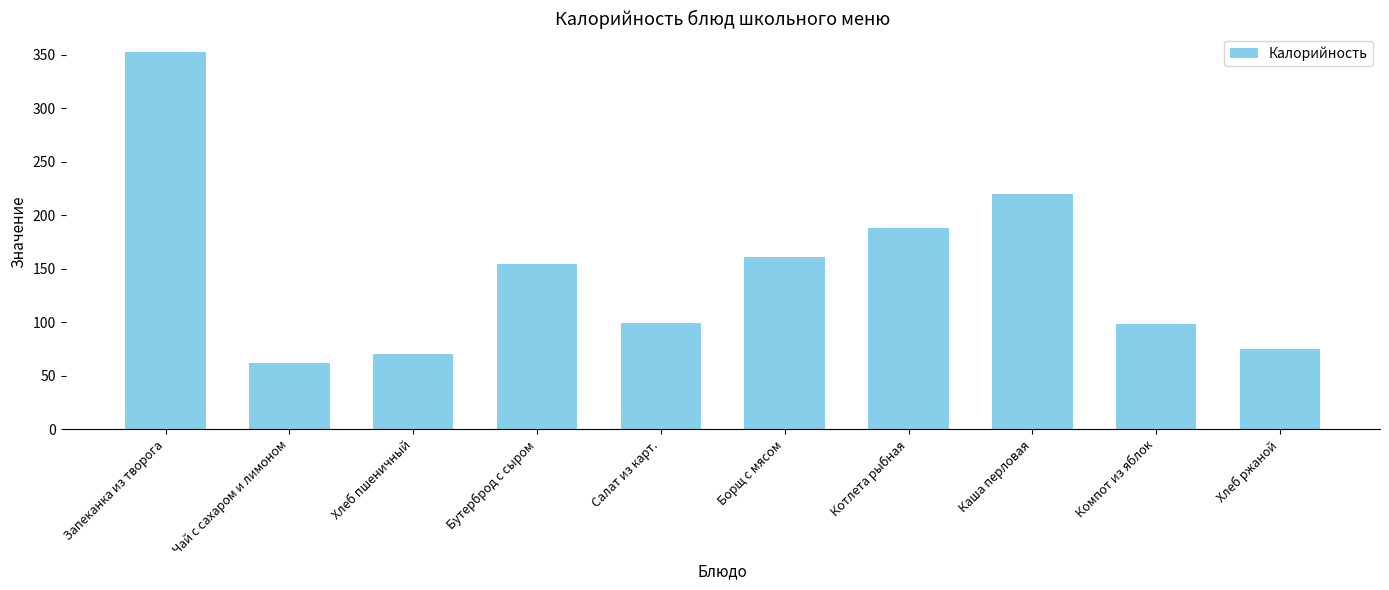

What is the change in value from Чай с сахаром и лимоном to Компот из яблок?

+36.0